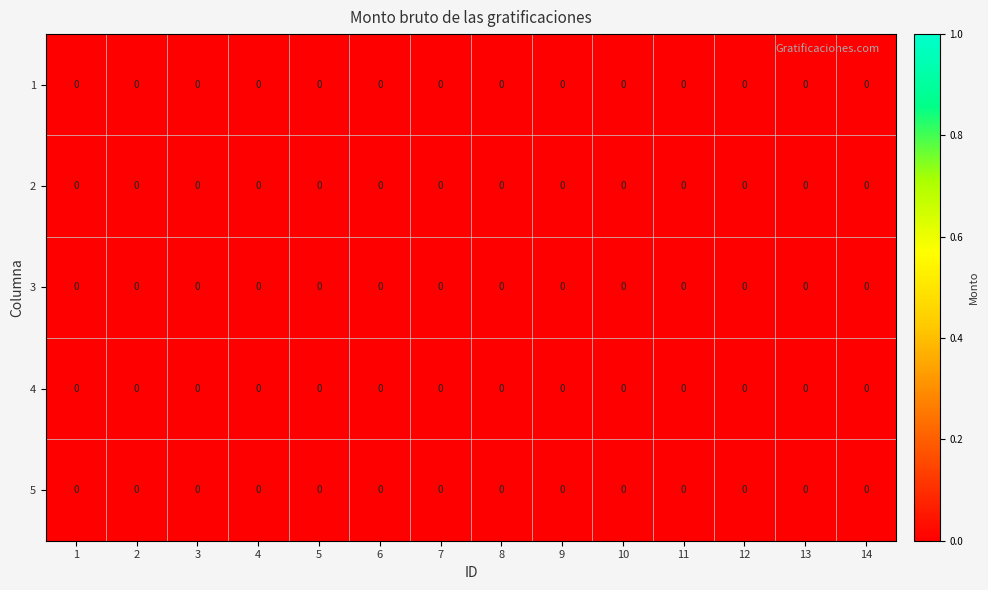

Which category has the lowest value across all series?

2